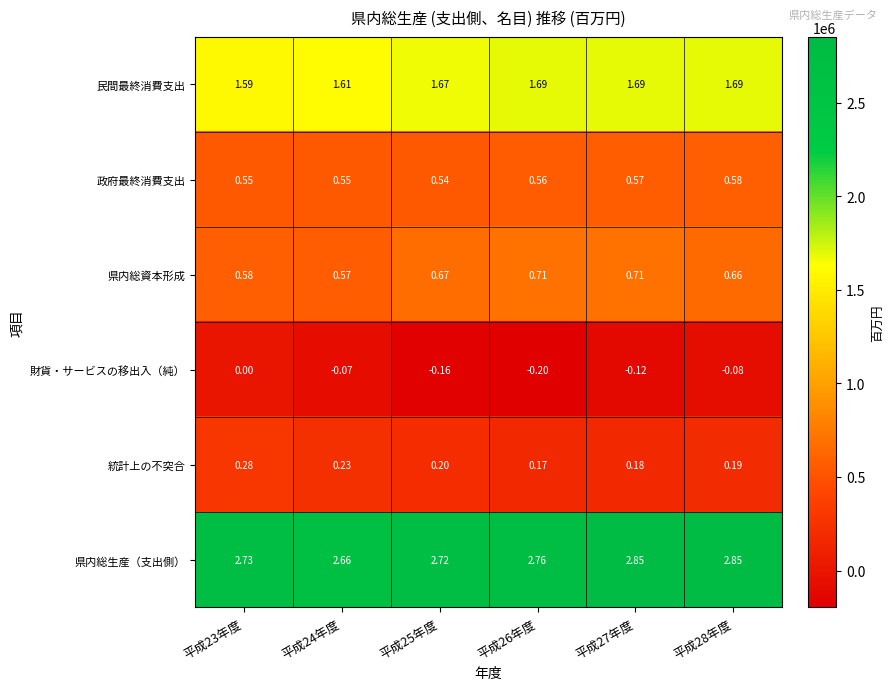

Rank the series by their maximum value, from lowest to highest.

財貨・サービスの移出入（純）, 統計上の不突合, 政府最終消費支出, 県内総資本形成, 民間最終消費支出, 県内総生産（支出側）